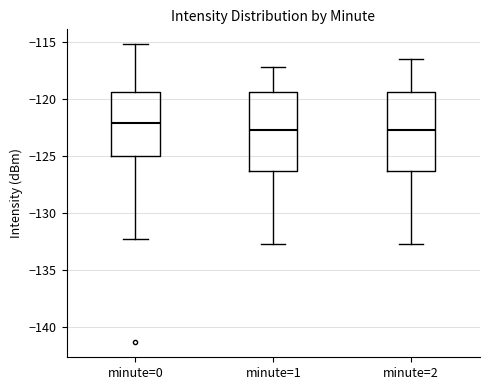

Which box's median line is the highest?

minute=0